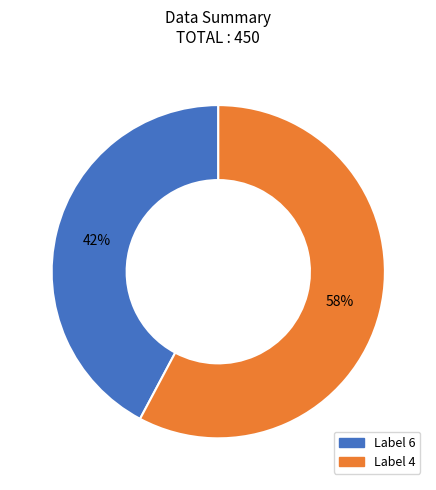

To the nearest percent, what is the difference between the largest and smallest slice percentages?

16%